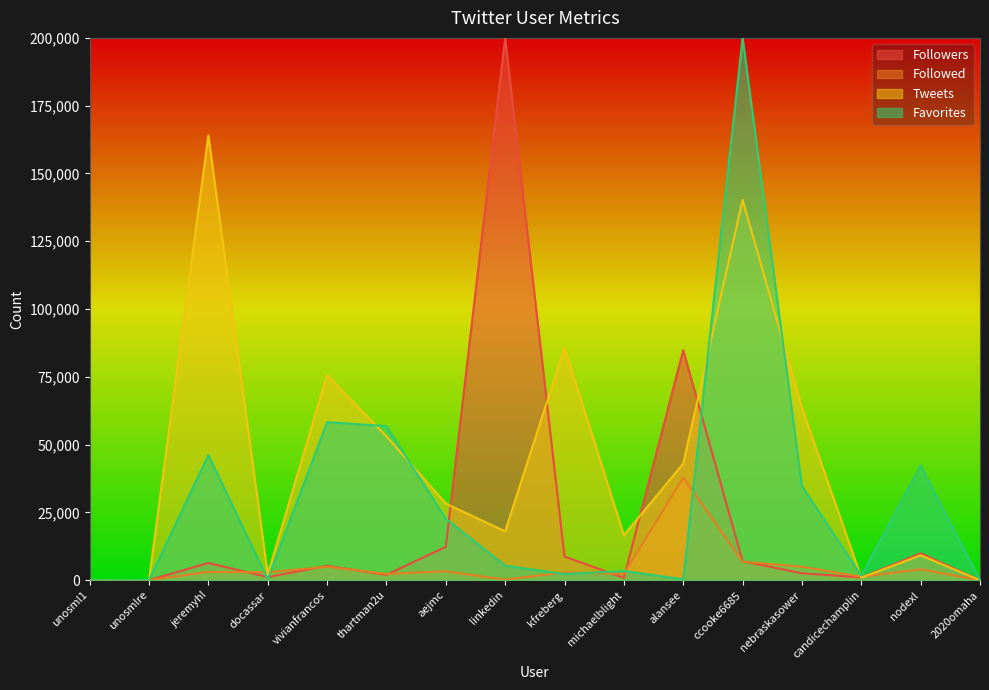

Which has a higher value, unosml1 or thartman2u?

thartman2u